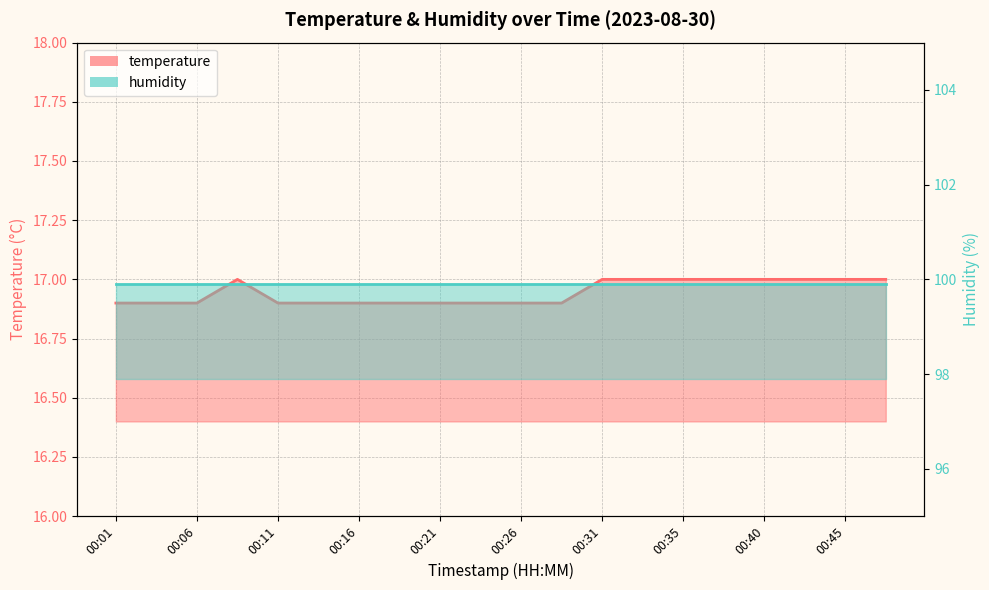

What is the maximum value shown in the chart?

17.0